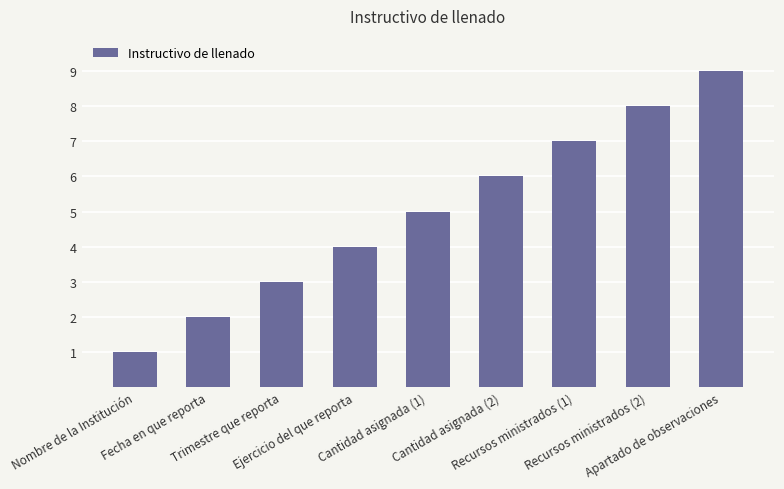

What is the change in value from Fecha en que reporta to Cantidad asignada (1)?

+3